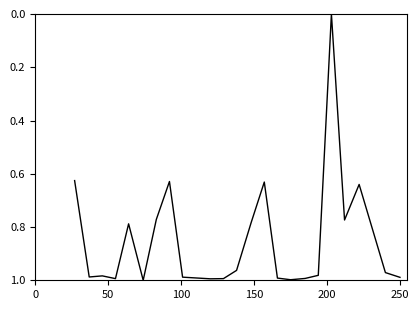

How many lines are shown in the chart?

1